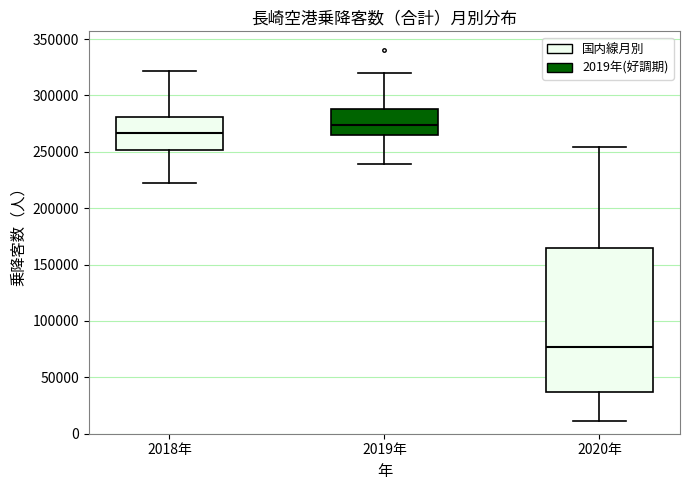

Comparing the boxes themselves (not the whiskers), which one is the tallest?

2020年